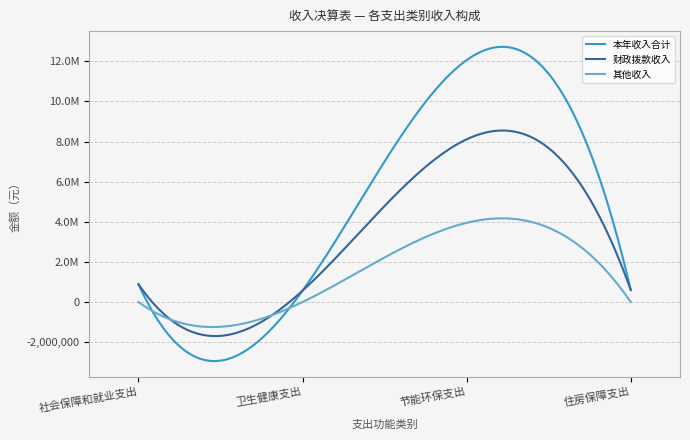

What are all the series names shown in the legend?

本年收入合计, 财政拨款收入, 其他收入